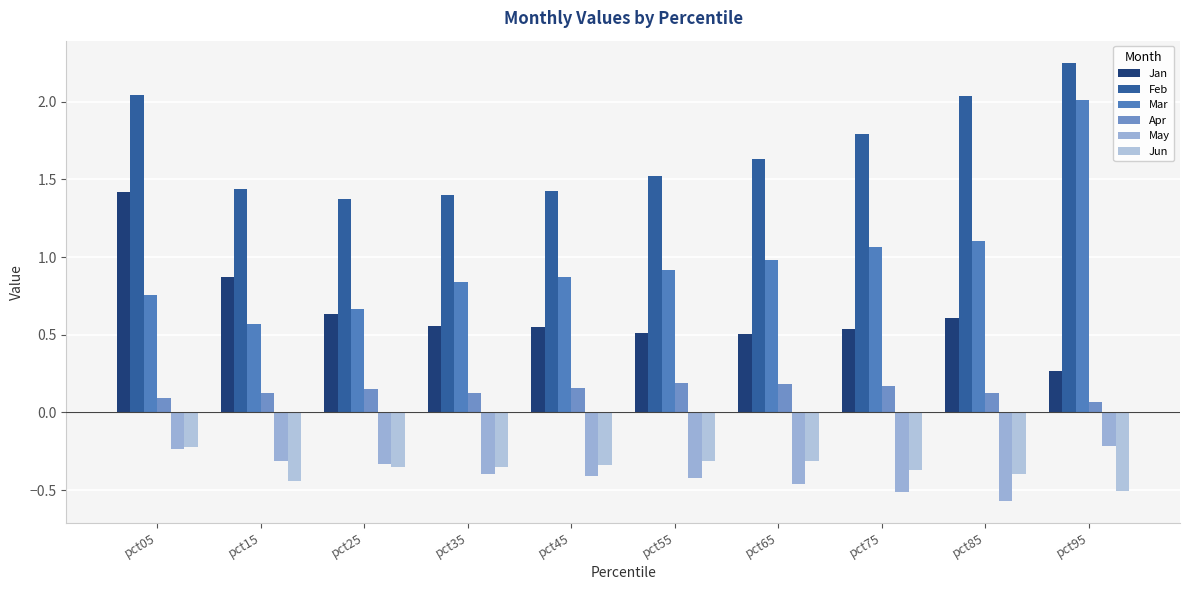

At which category is the sum across all series the highest?

pct95